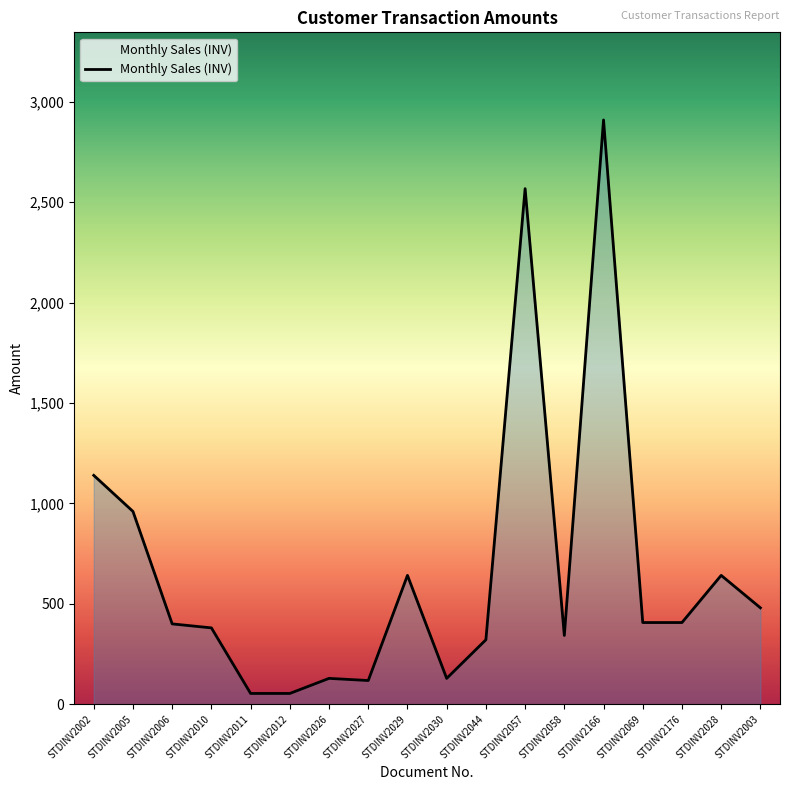

What is the ratio of the value at STDINV2029 to the value at STDINV2005?

0.7